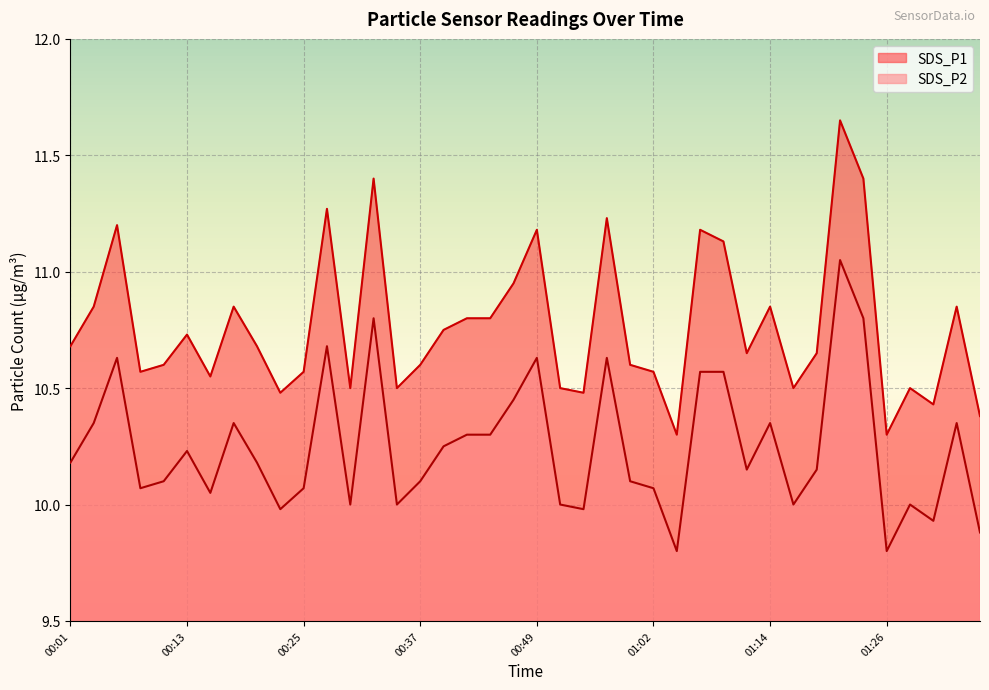

Which category has the highest value across all series?

01:21